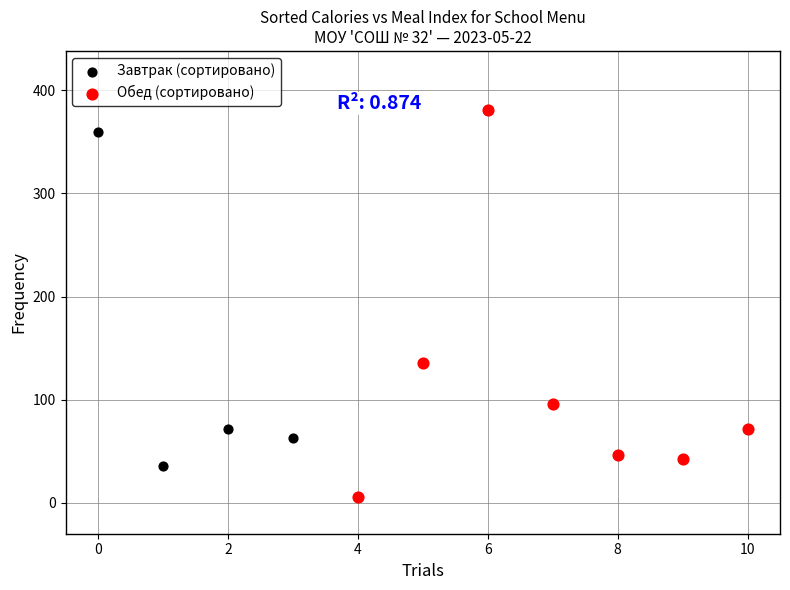

What are all the series names shown in the legend?

Завтрак (сортировано), Обед (сортировано)